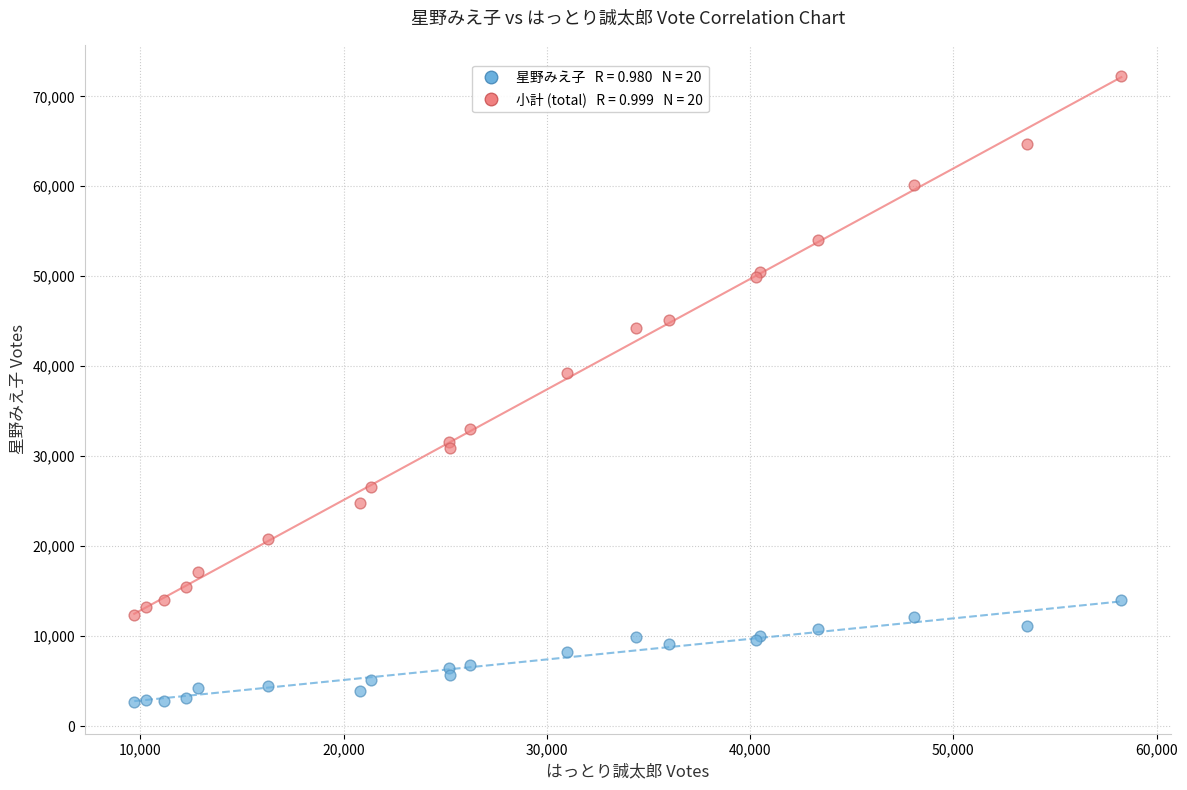

Across all series, what Y value is closest to 37442?

39261